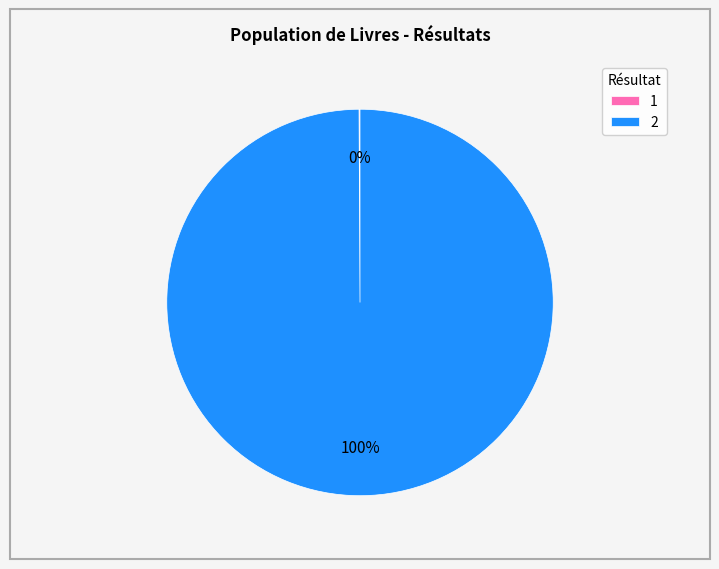

Which category accounts for the majority?

2